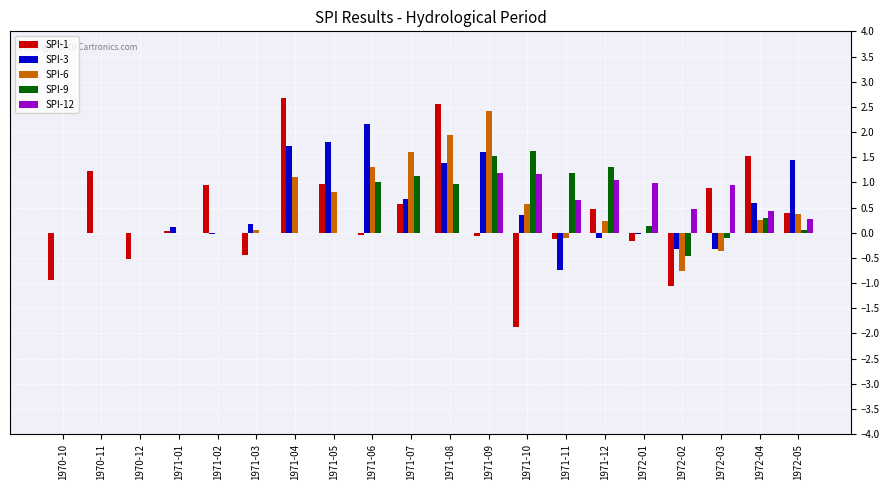

The value of SPI-9 at 1971-11 is 1.2. True or false?

True